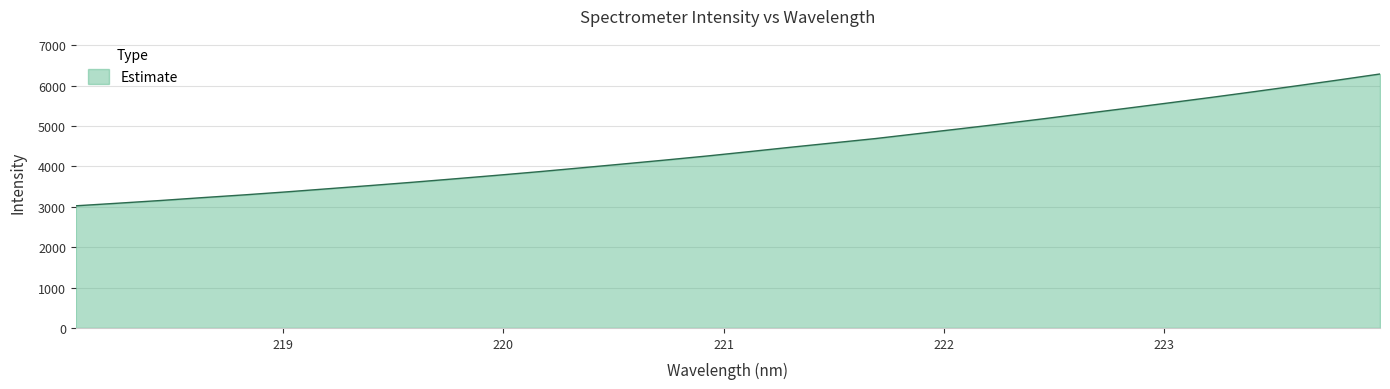

What is the sum of all values?

141930.0